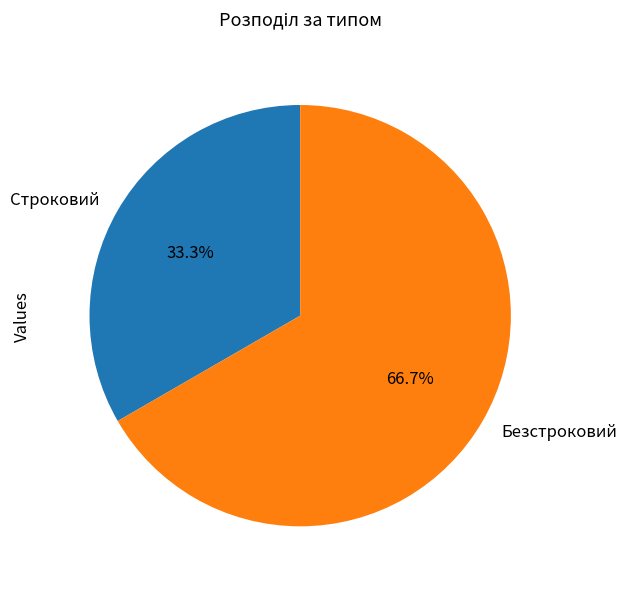

Is it true that Строковий is 19% of the pie?

False